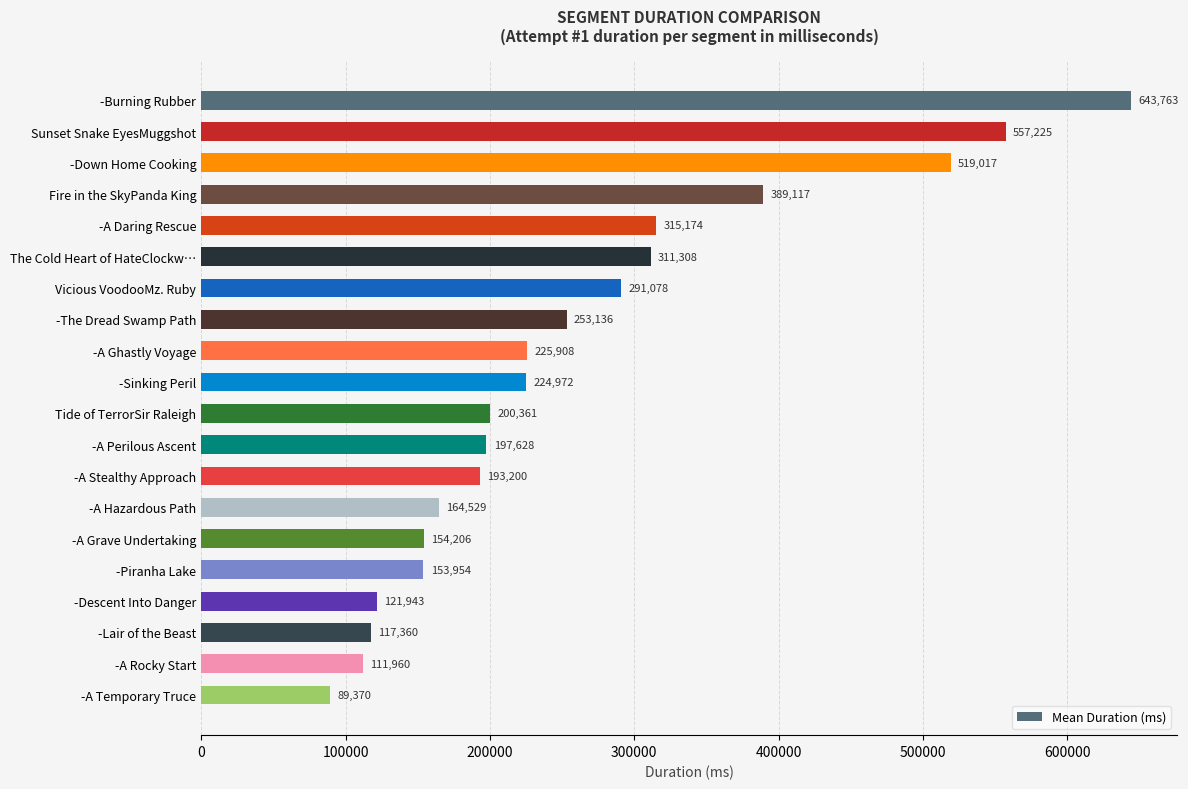

Where is the data nearest to the value 366566?

Fire in the SkyPanda King